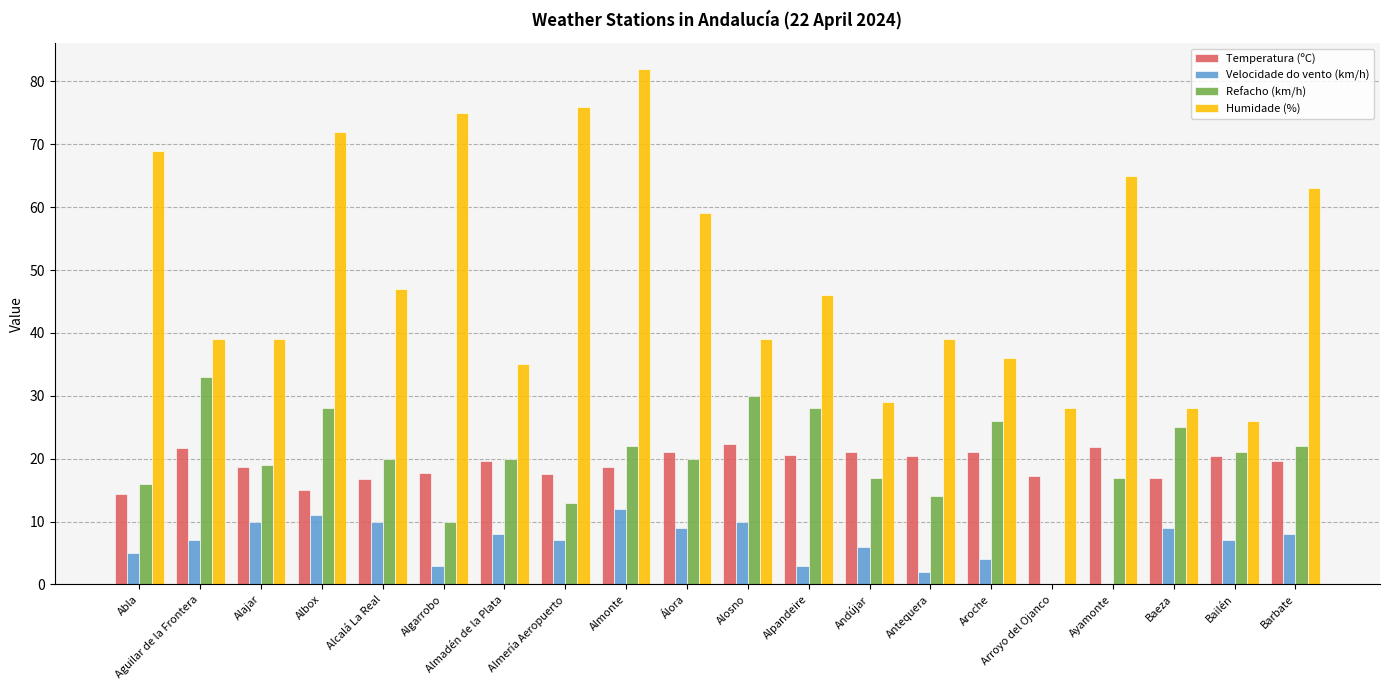

What value does the Temperatura (ºC) series have at Almadén de la Plata?

19.6